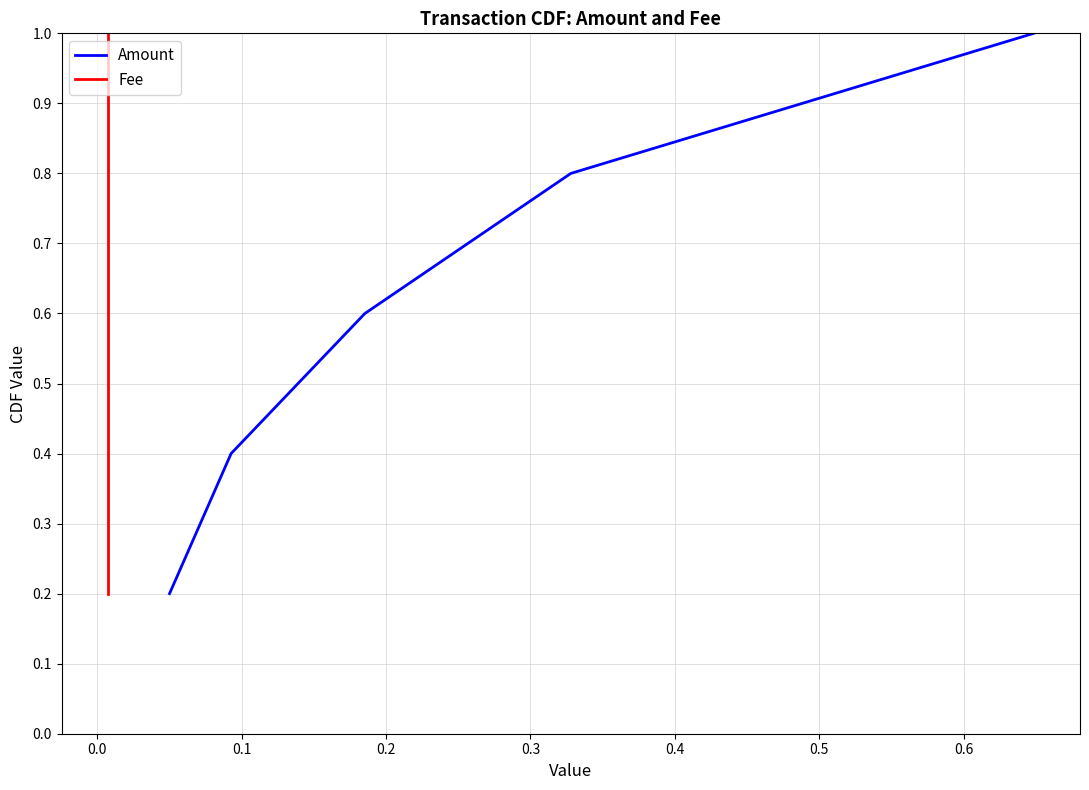

True or false: Fee and Amount intersect in this chart.

False